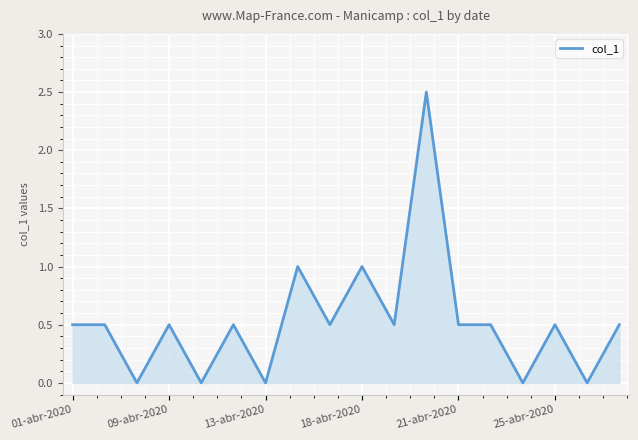

What is the difference between the maximum and minimum values?

2.5